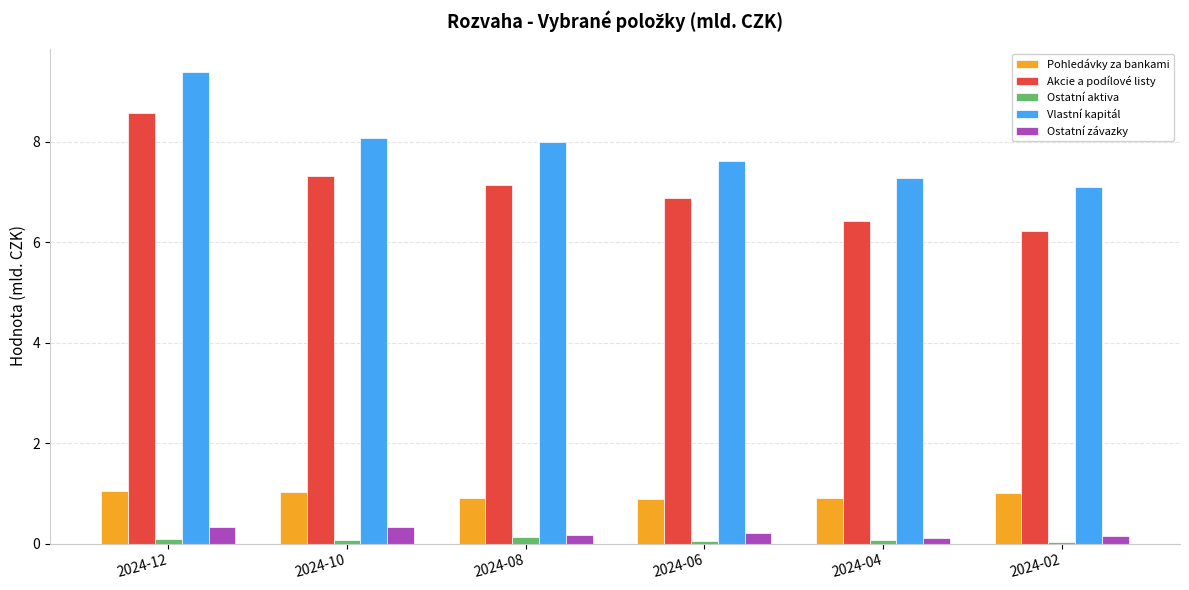

What is the minimum value for Ostatní závazky?

0.1